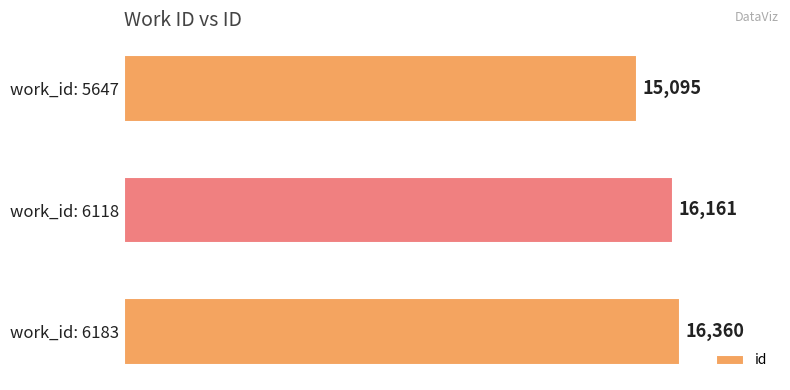

How many categories are shown in the chart?

3